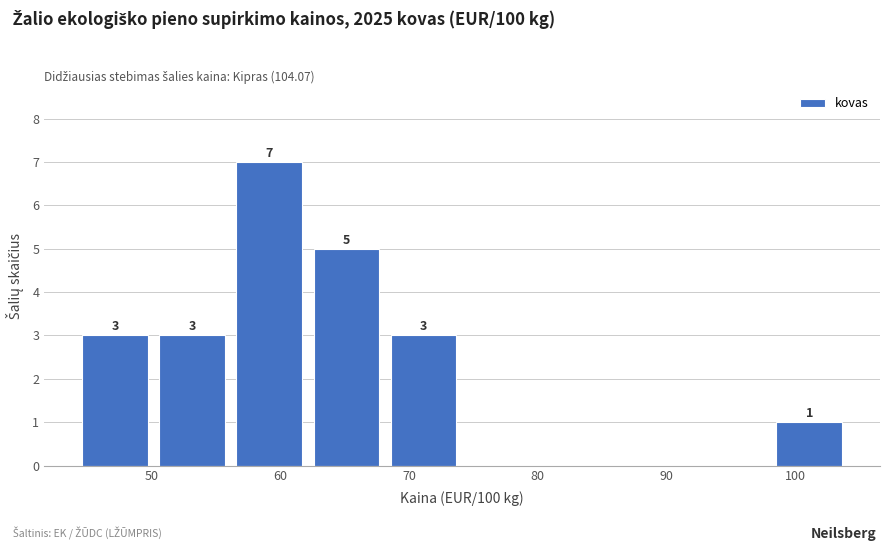

Which range on the x-axis has the tallest bar?

56 to 62